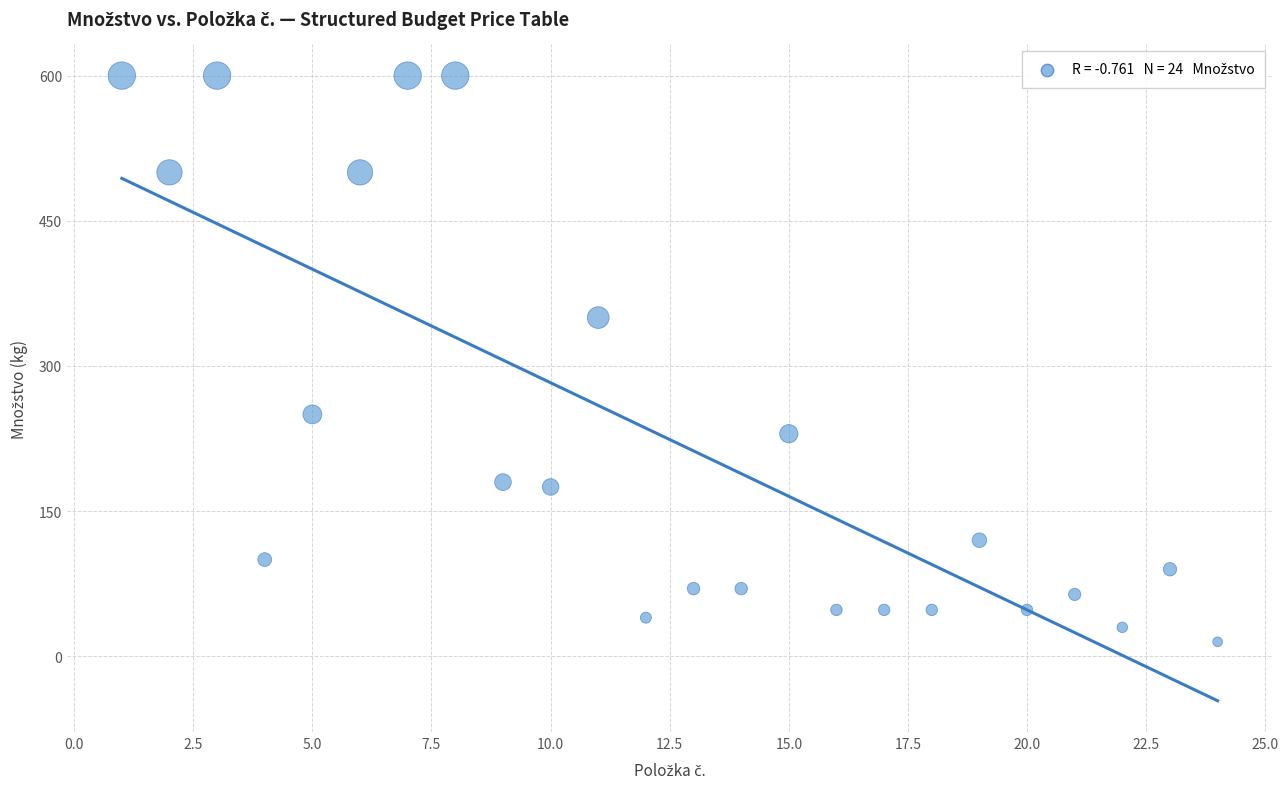

What is the range of Y values (max minus min)?

585